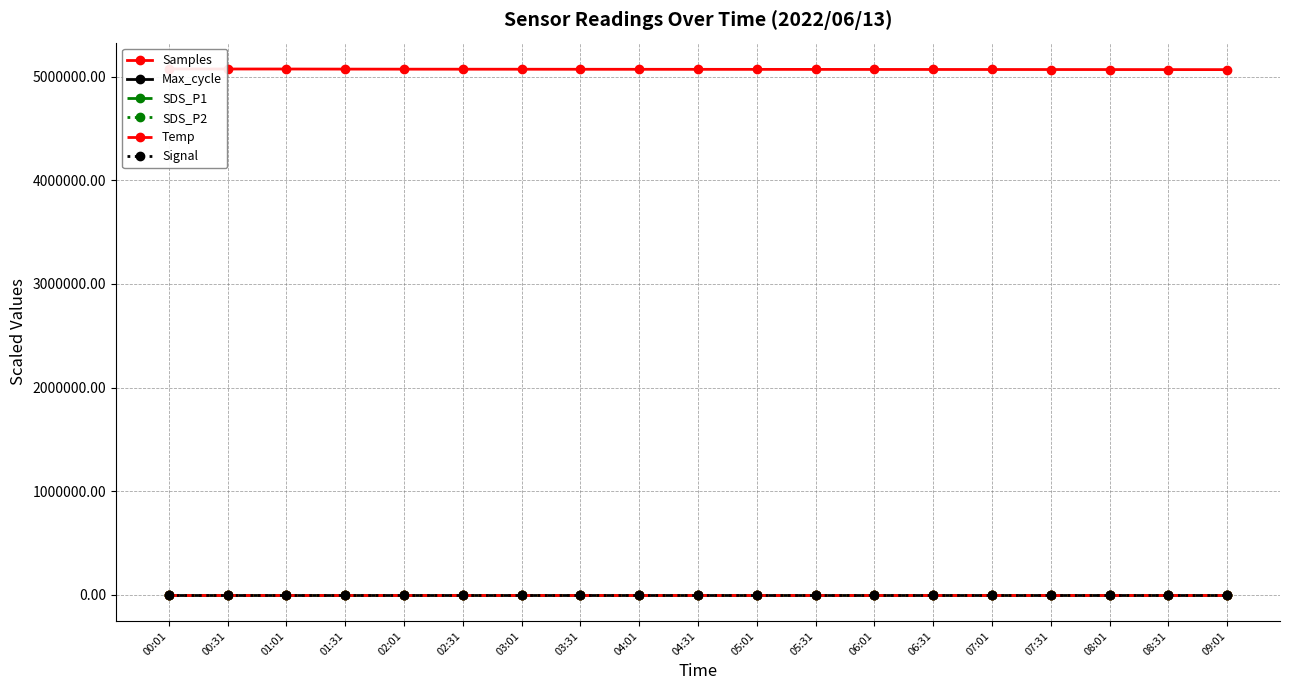

At which category is the sum across all series the highest?

00:01